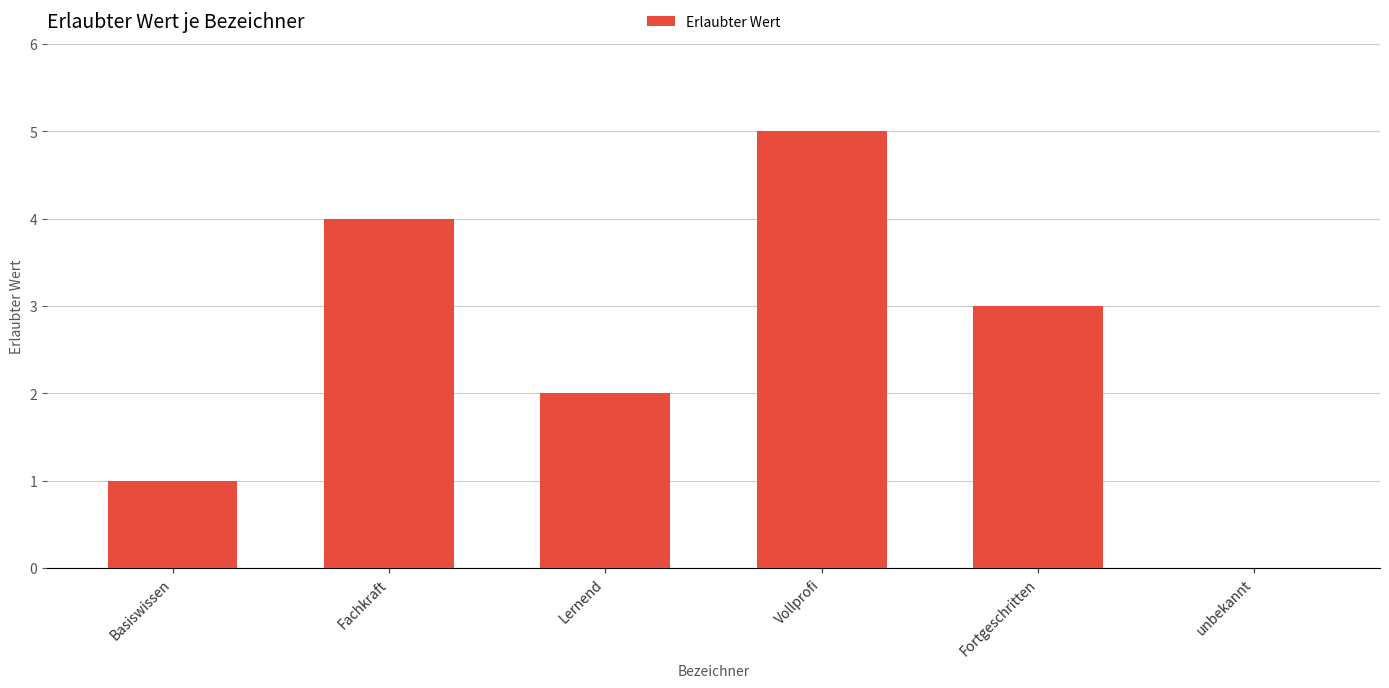

How many values are between 1 and 4?

4